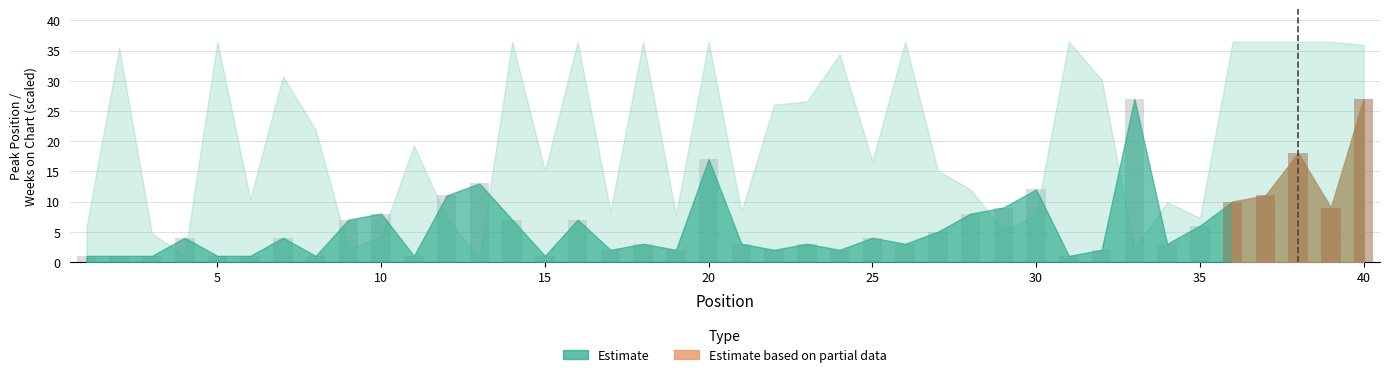

What is the sum of all values?

258